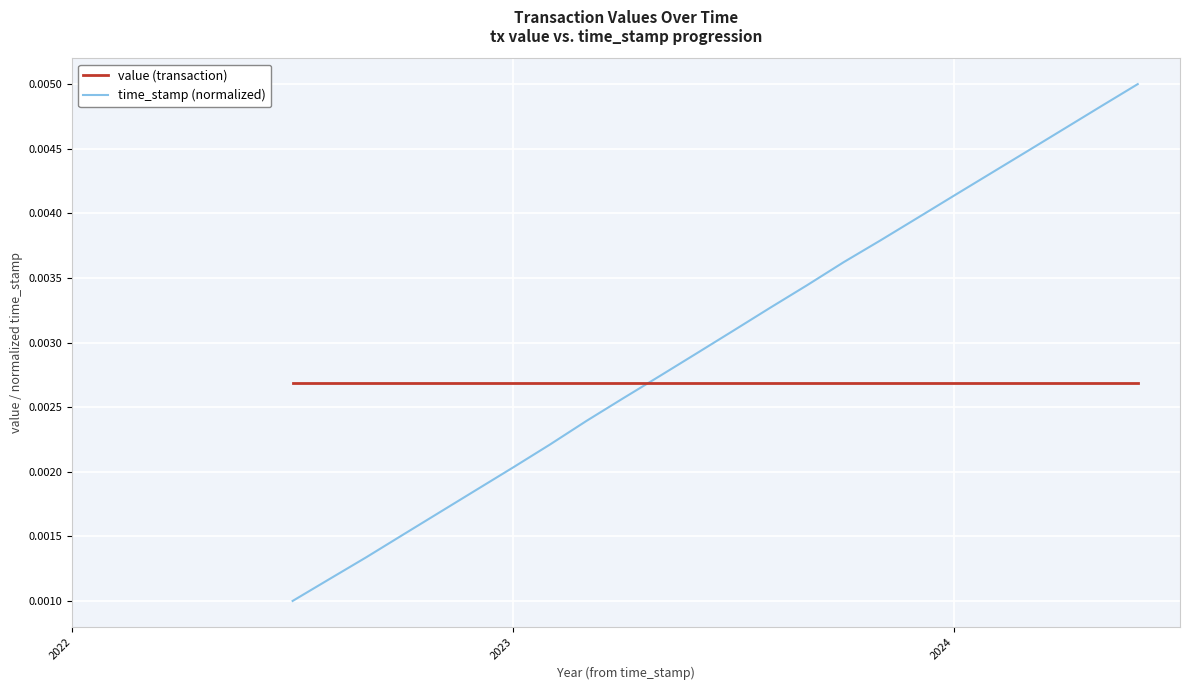

True or false: value (transaction) and time_stamp (normalized) cross at least once.

True